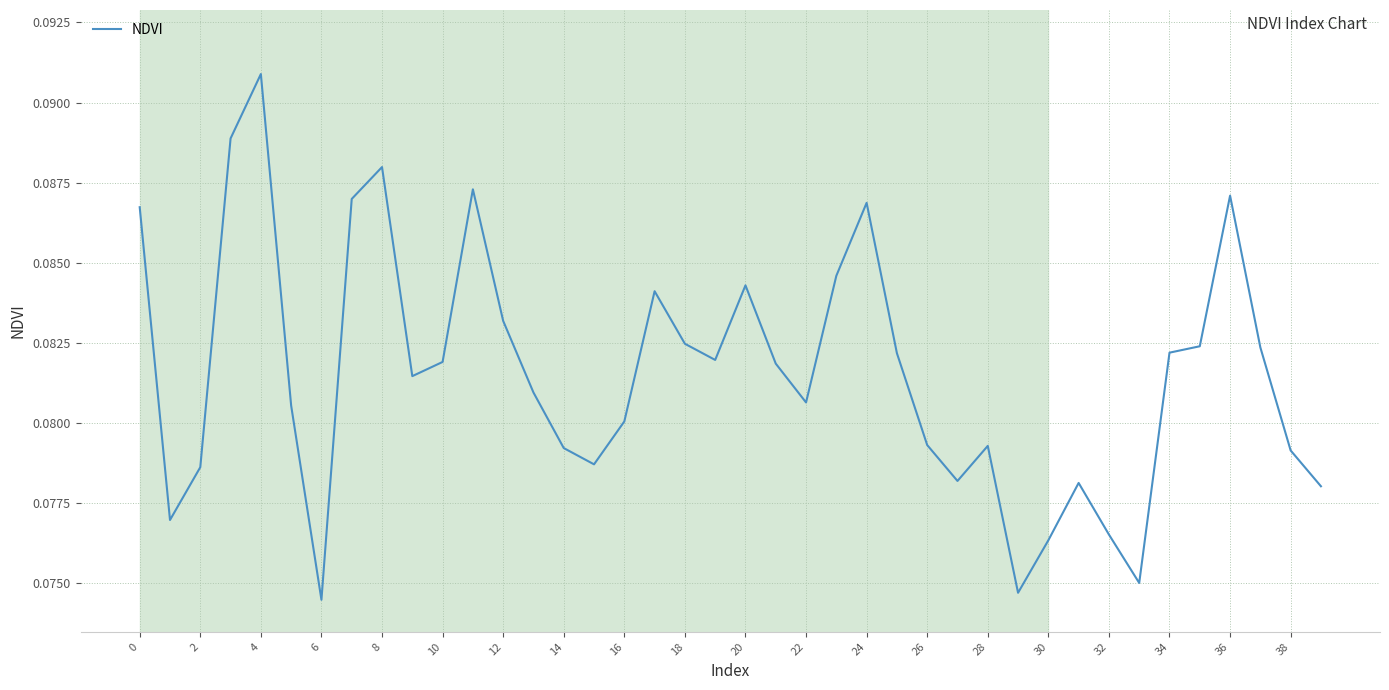

Reading right to left, transcribe all the data shown in this chart.

0.1	0.1	0.1	0.1	0.1	0.1	0.1	0.1	0.1	0.1	0.1	0.1	0.1	0.1	0.1	0.1	0.1	0.1	0.1	0.1	0.1	0.1	0.1	0.1	0.1	0.1	0.1	0.1	0.1	0.1	0.1	0.1	0.1	0.1	0.1	0.1	0.1	0.1	0.1	0.1